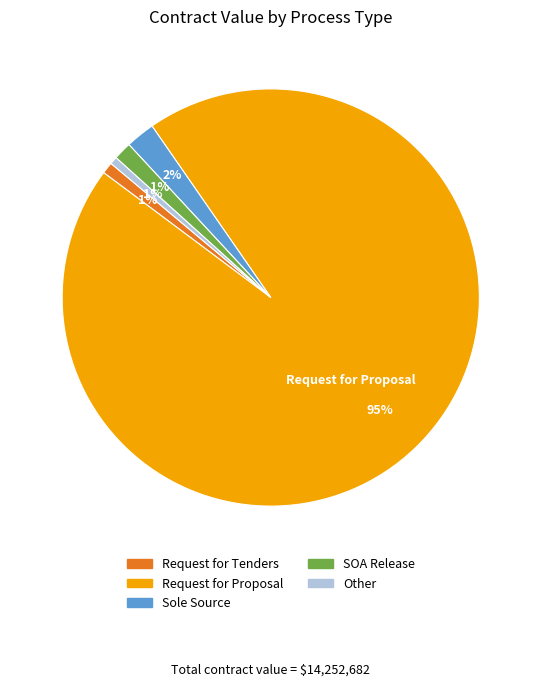

Count the number of slices in the pie.

5